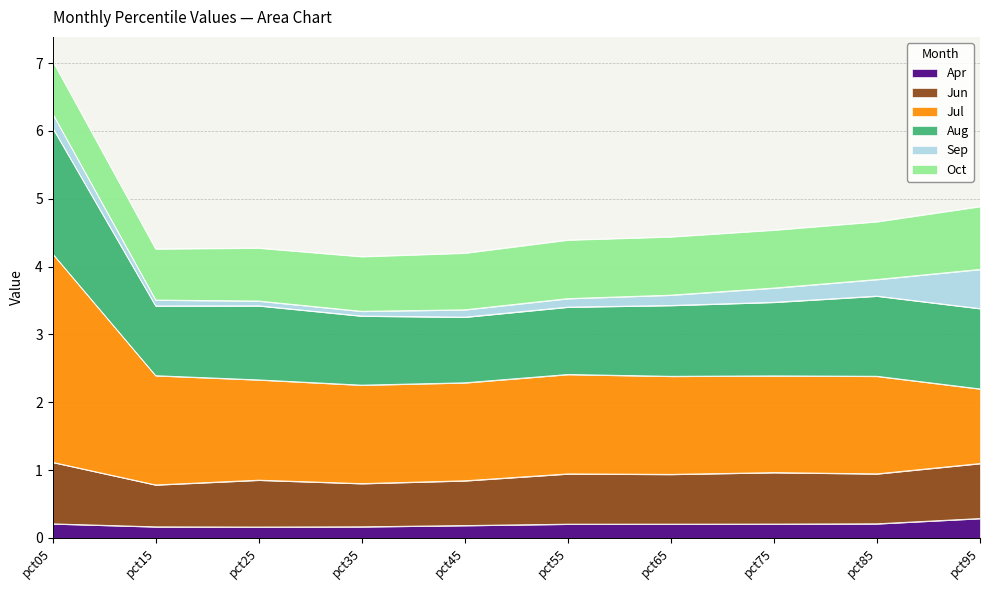

What is the total value across all series at pct25?

4.3